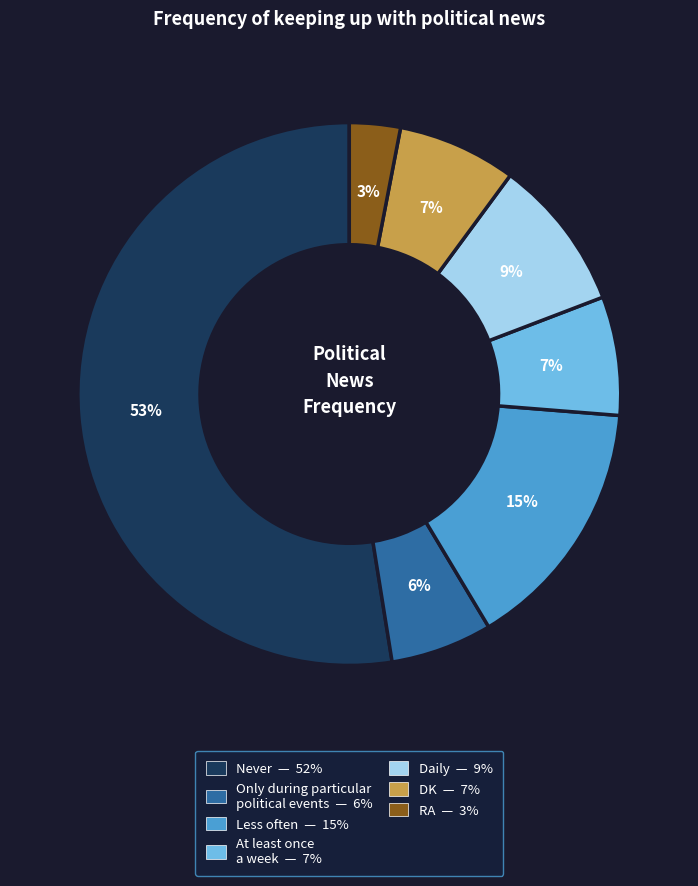

What percentage do Only during particular
political events and Never together represent?

58.6%